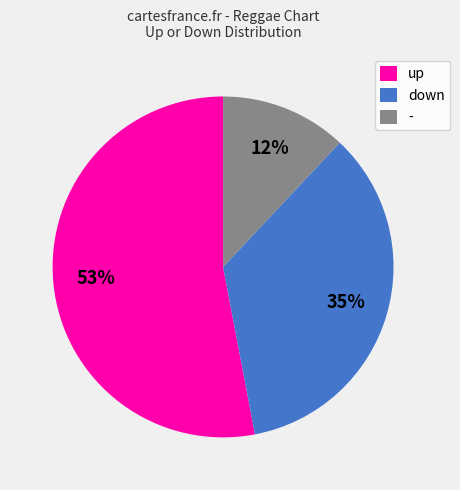

Count the number of slices in the pie.

3